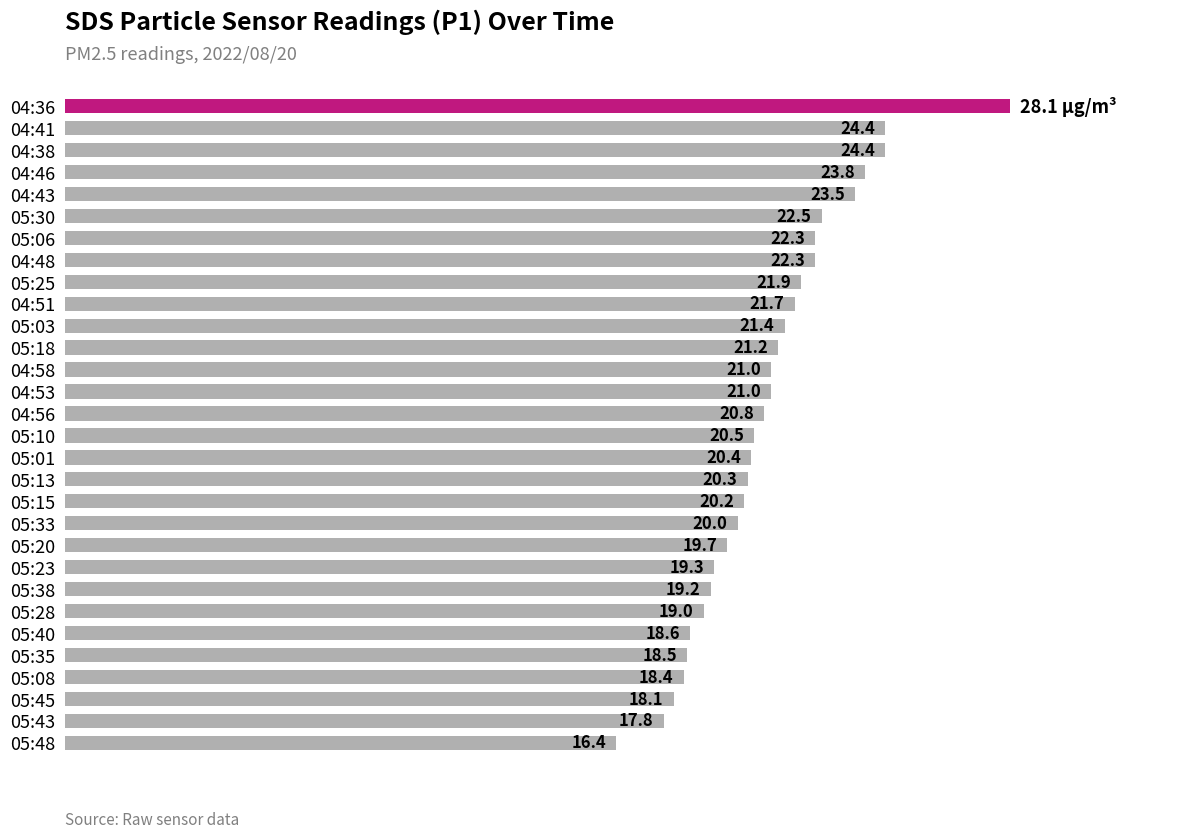

Where is the data nearest to the value 22?

05:25